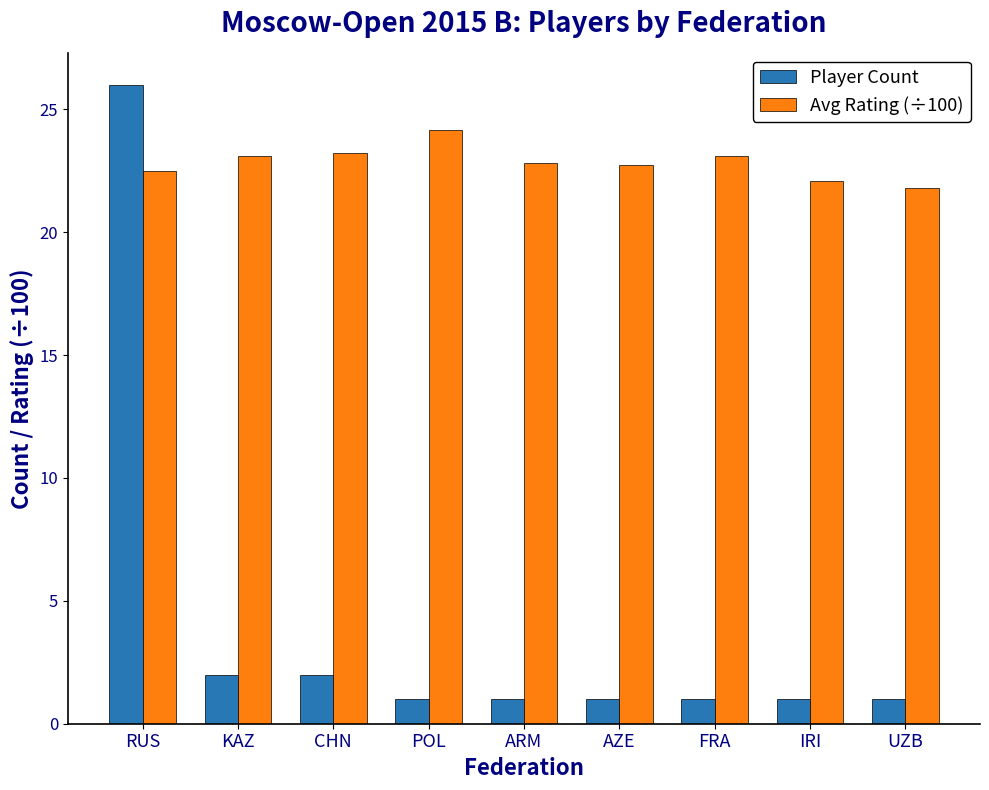

What is the sum of the Player Count values at UZB and POL?

2.0